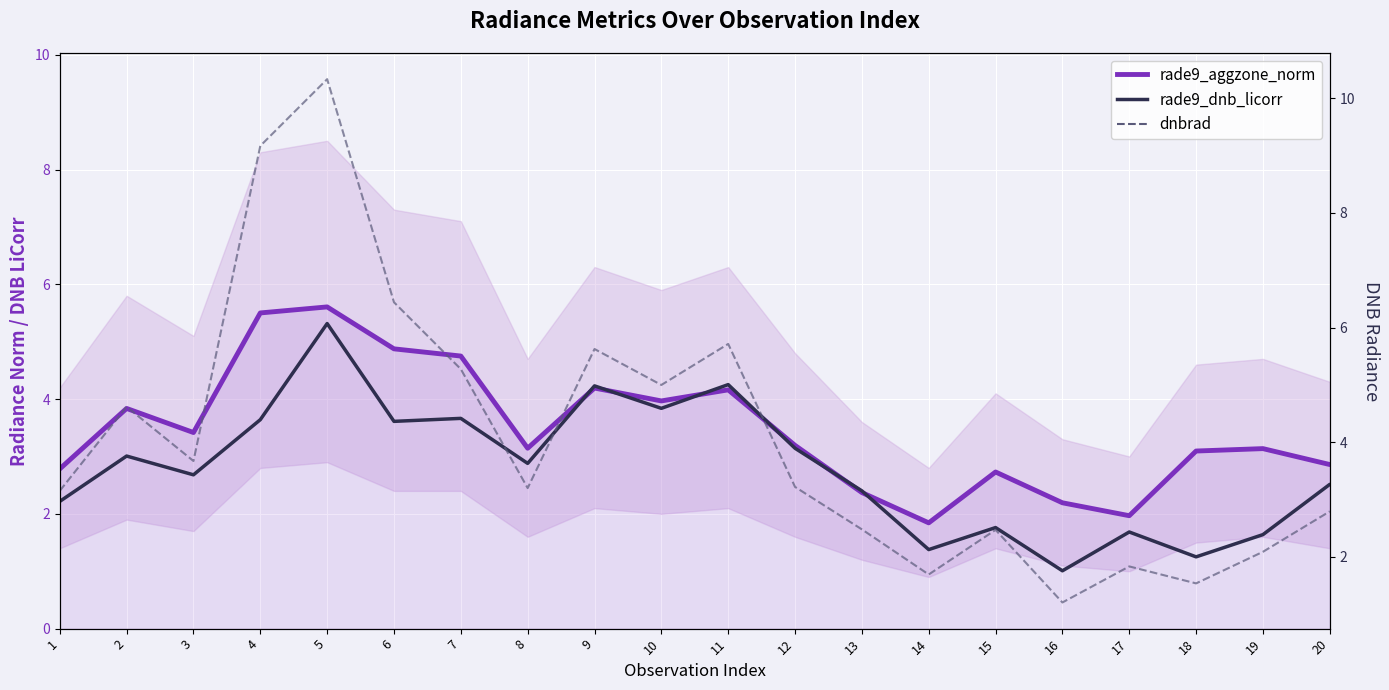

Is this an area chart (filled region under the line)?

No